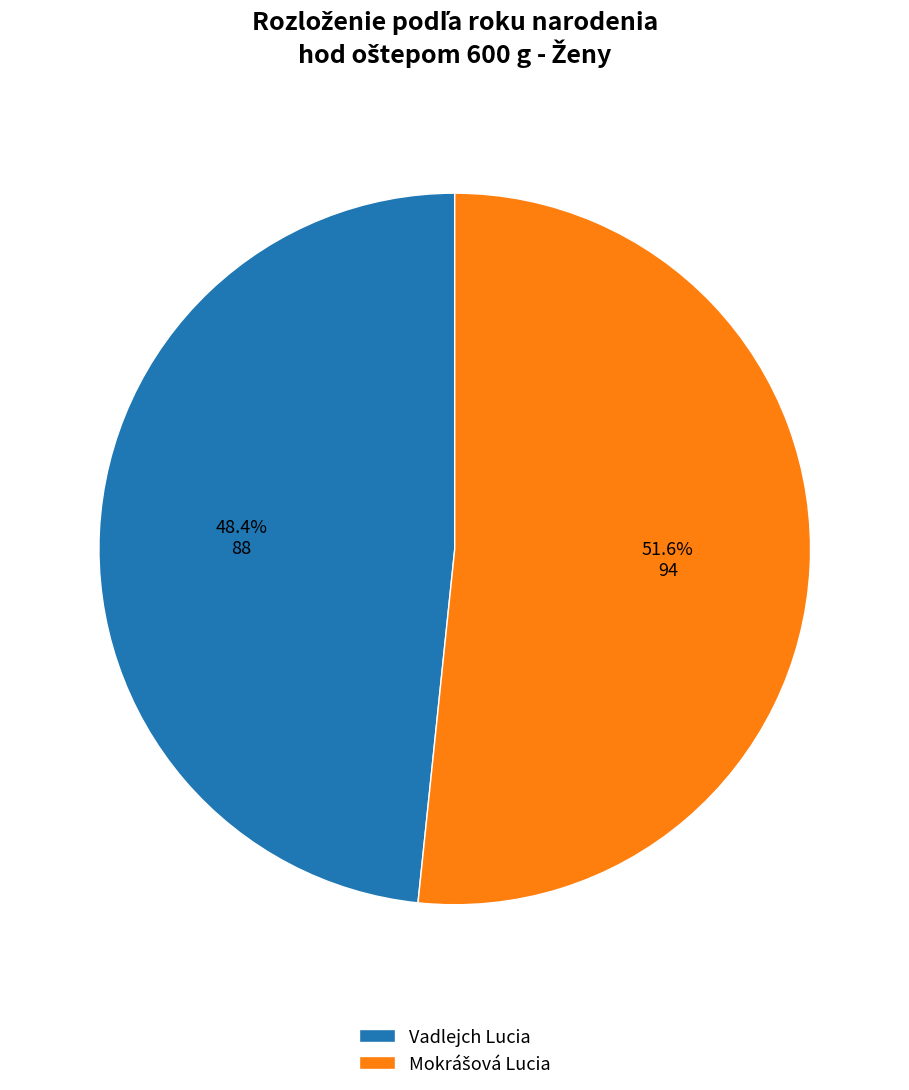

To the nearest percent, what percentage of the pie is Vadlejch Lucia?

48%